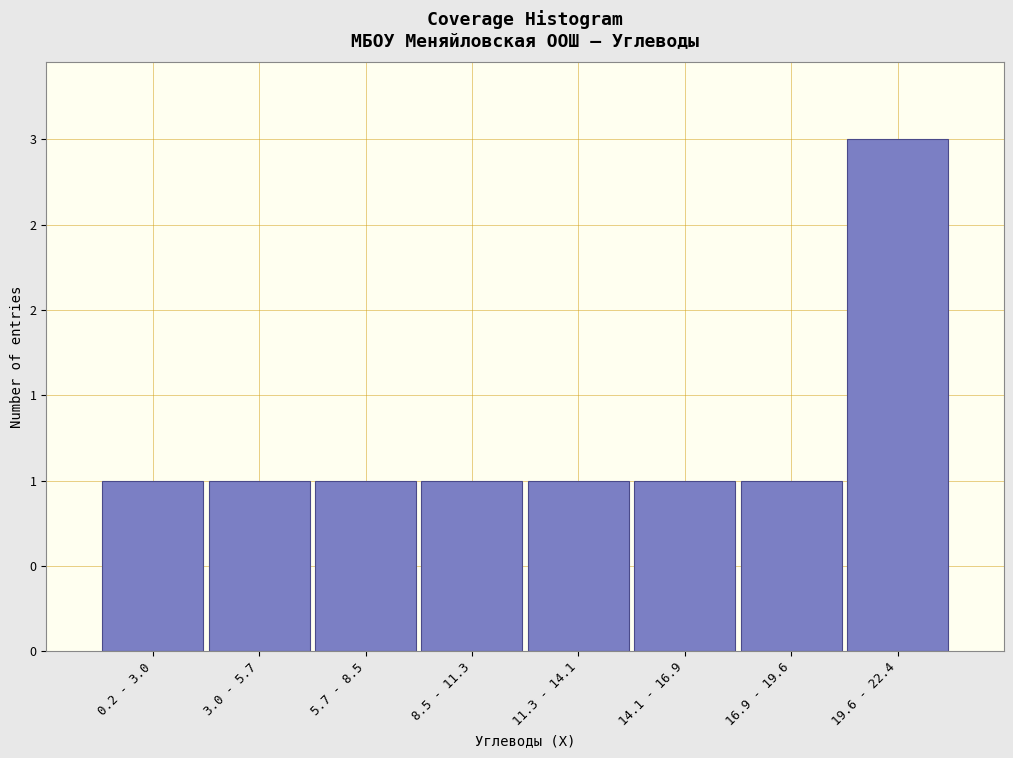

Are the bars horizontal?

No